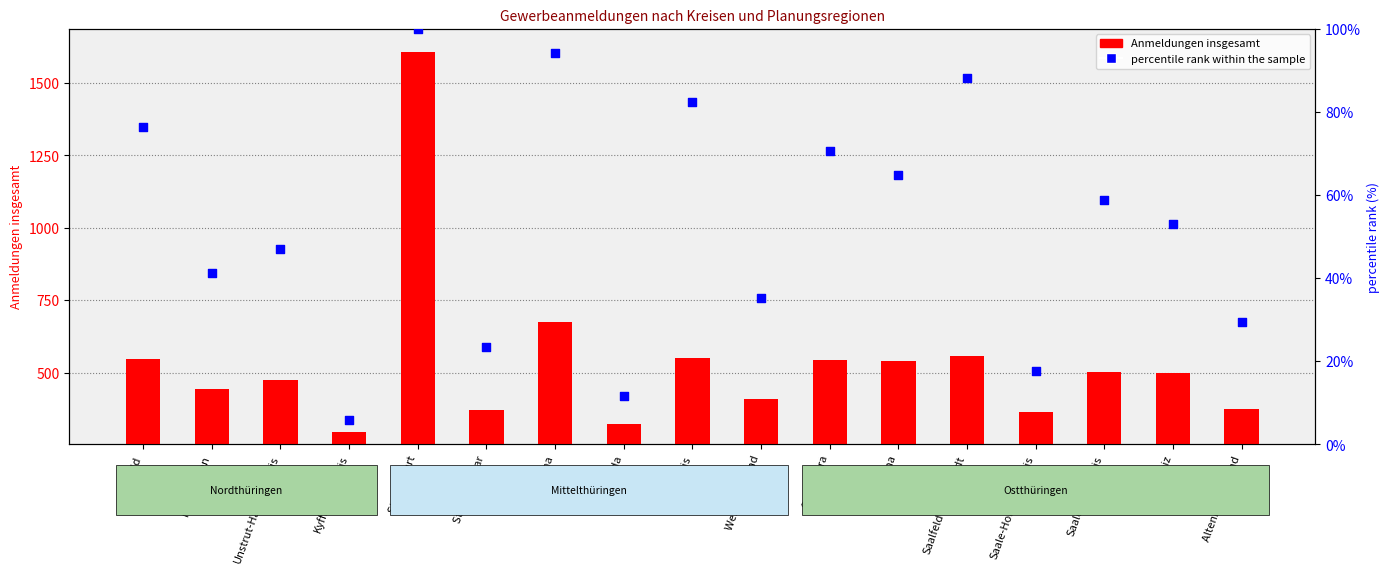

At how many categories does at least one series exceed 768?

1